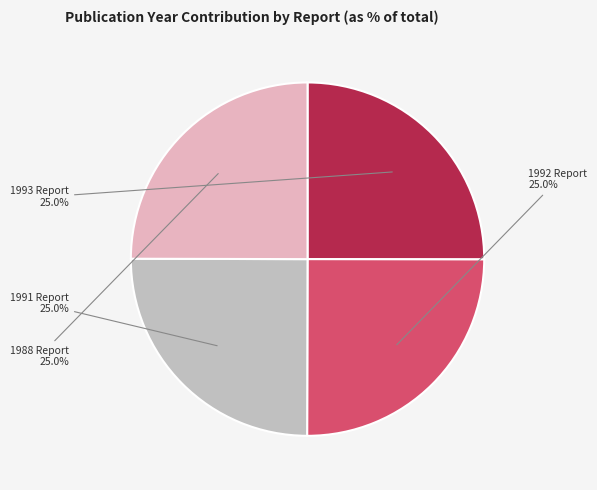

Does any single category account for the majority?

No